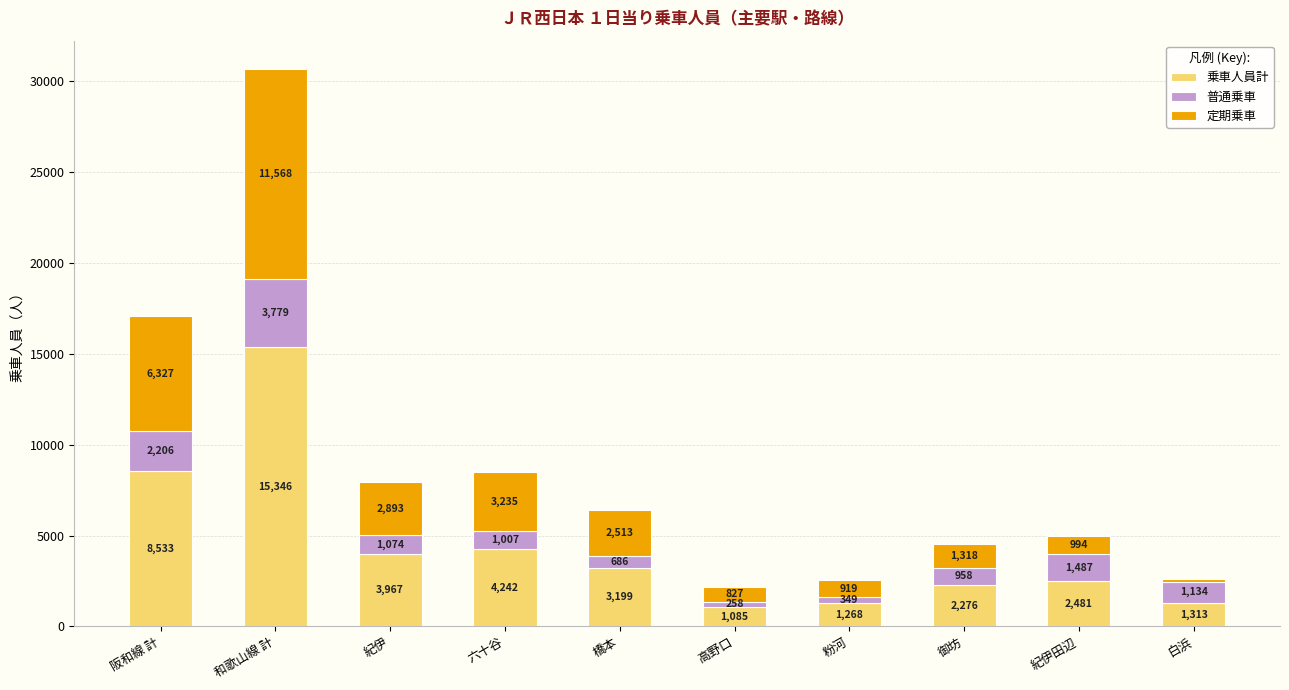

Are the bars horizontal?

No